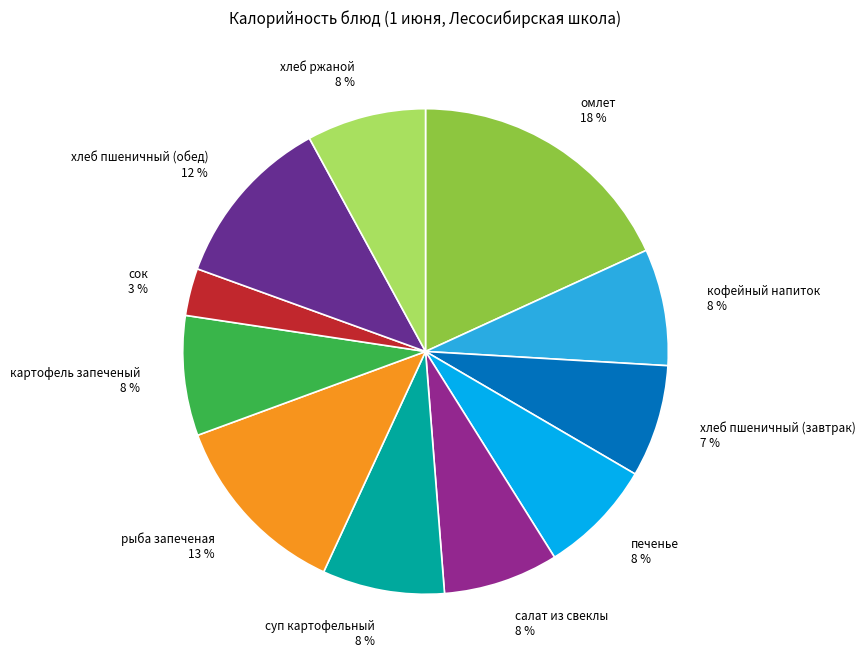

Which slice is the largest?

омлет